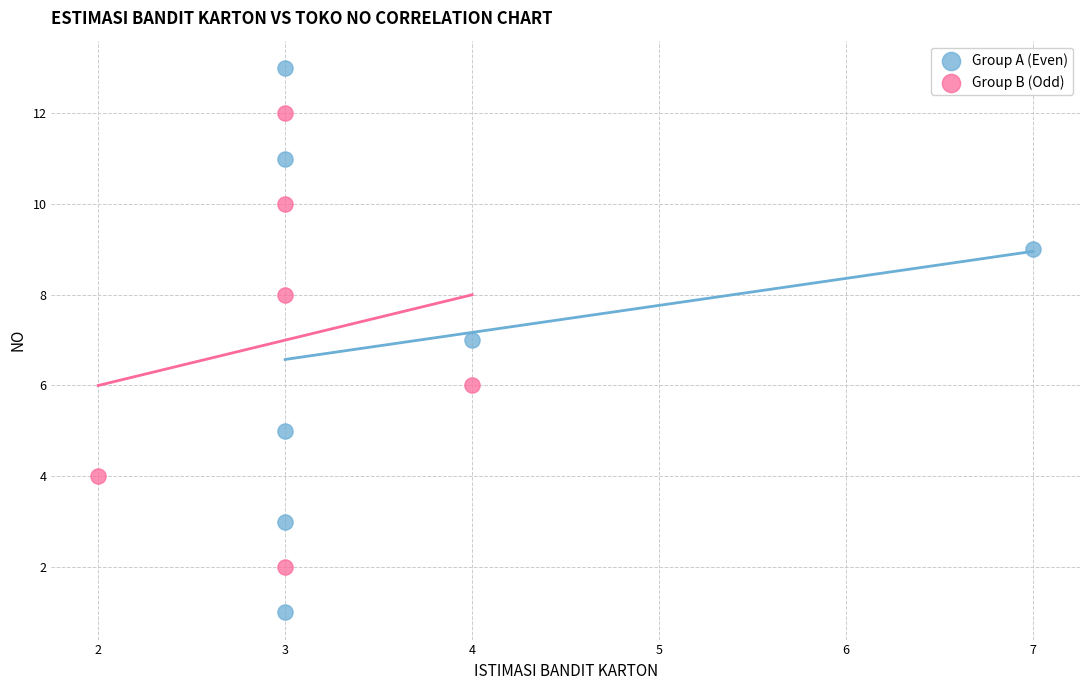

Which series reaches the minimum Y coordinate?

Group A (Even)